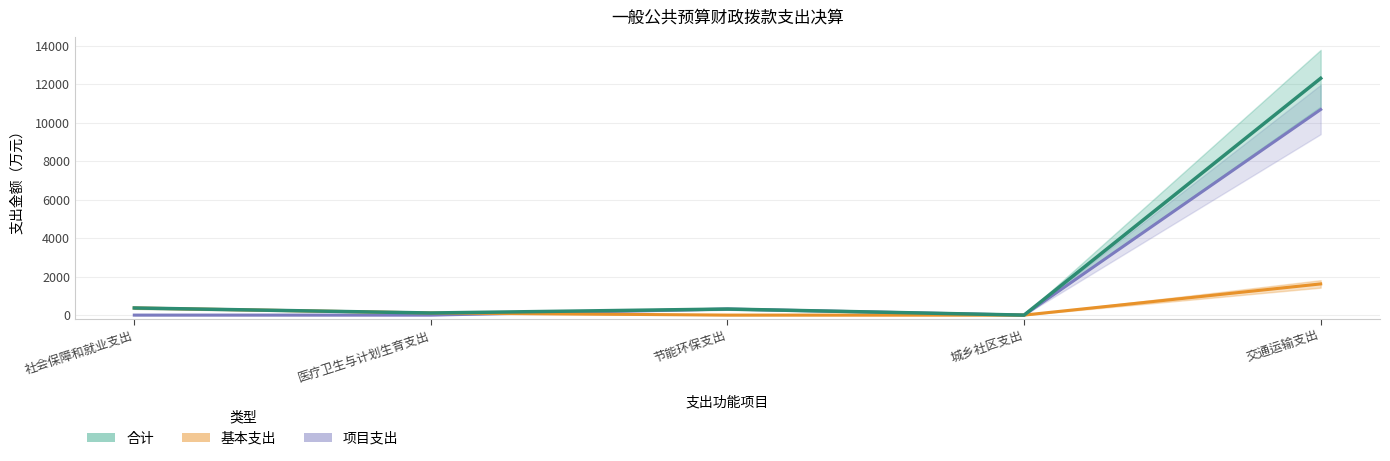

True or false: 合计 and 基本支出 intersect in this chart.

False